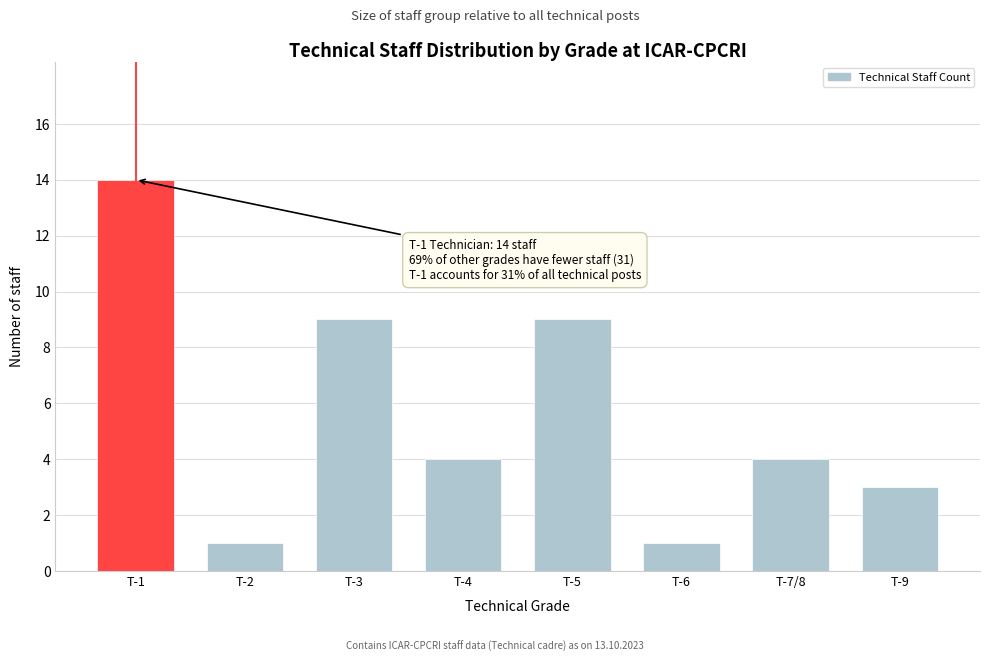

Reading left to right, extract all data points from this chart.

14	1	9	4	9	1	4	3